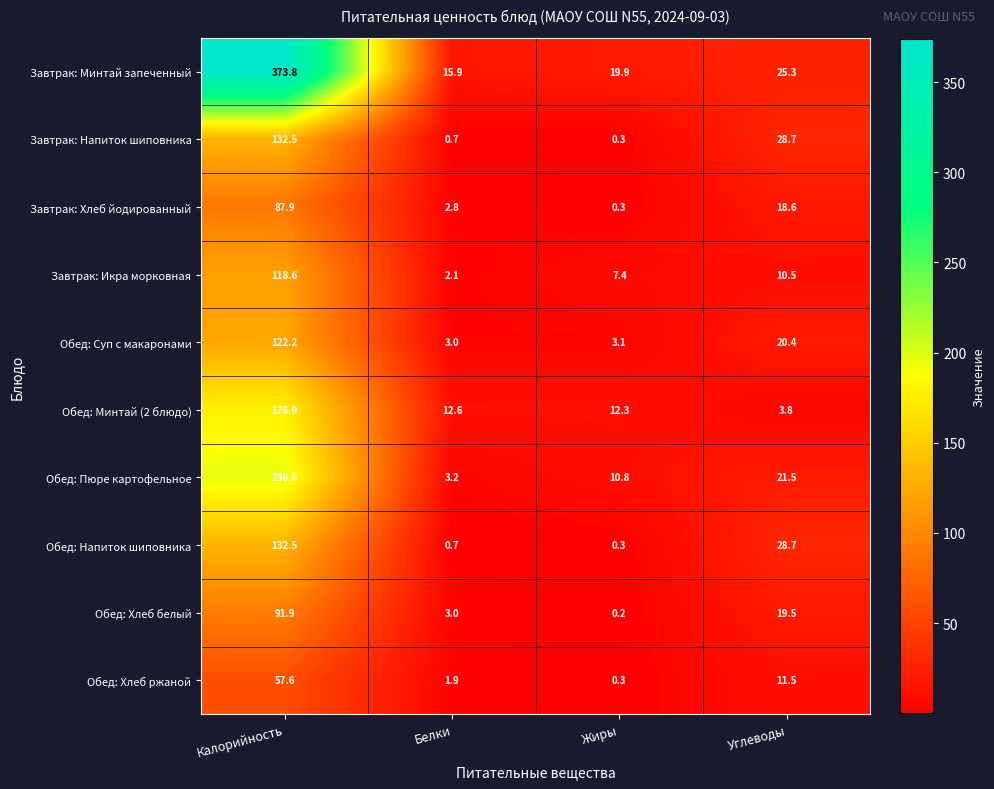

The value of Обед: Хлеб ржаной at Калорийность is 18.4. True or false?

False